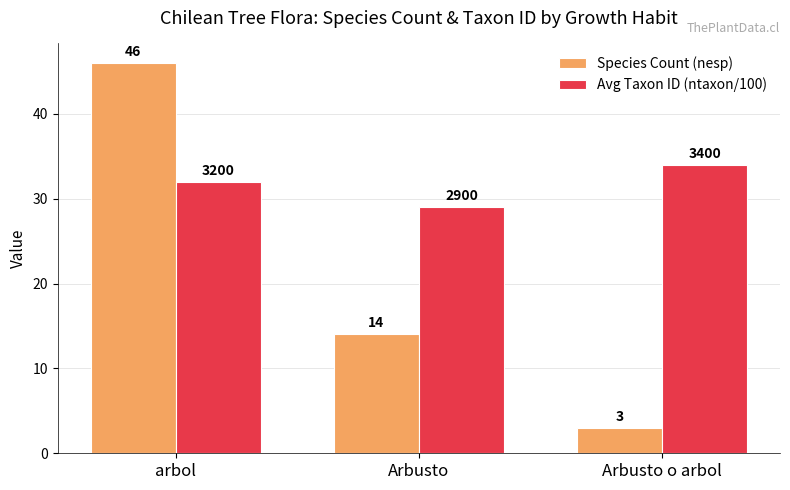

At which category is the sum across all series the highest?

arbol